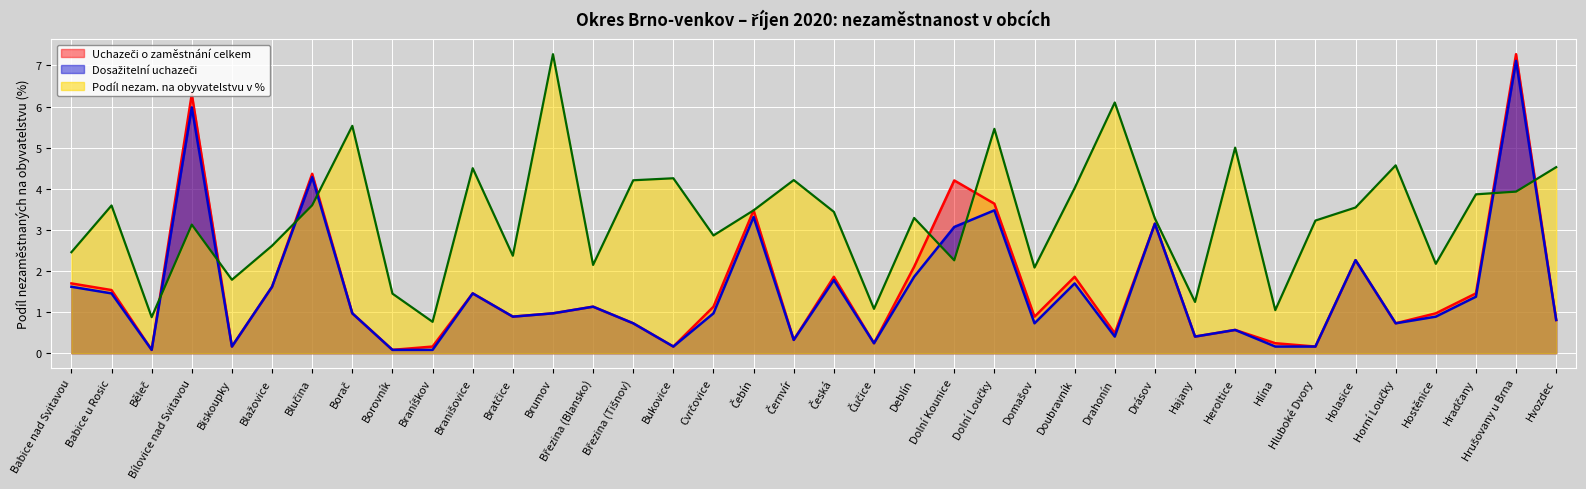

At Cvrčovice, list the series in order from largest to smallest.

Podíl nezam. na obyvatelstvu v %, Uchazeči o zaměstnání celkem, Dosažitelní uchazeči